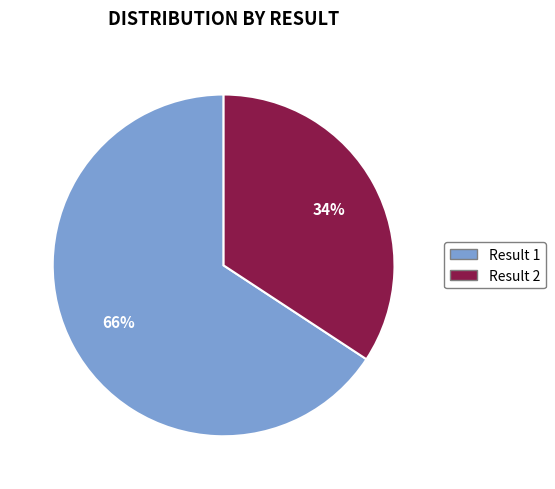

Is there any slice that represents more than half of the pie?

Yes